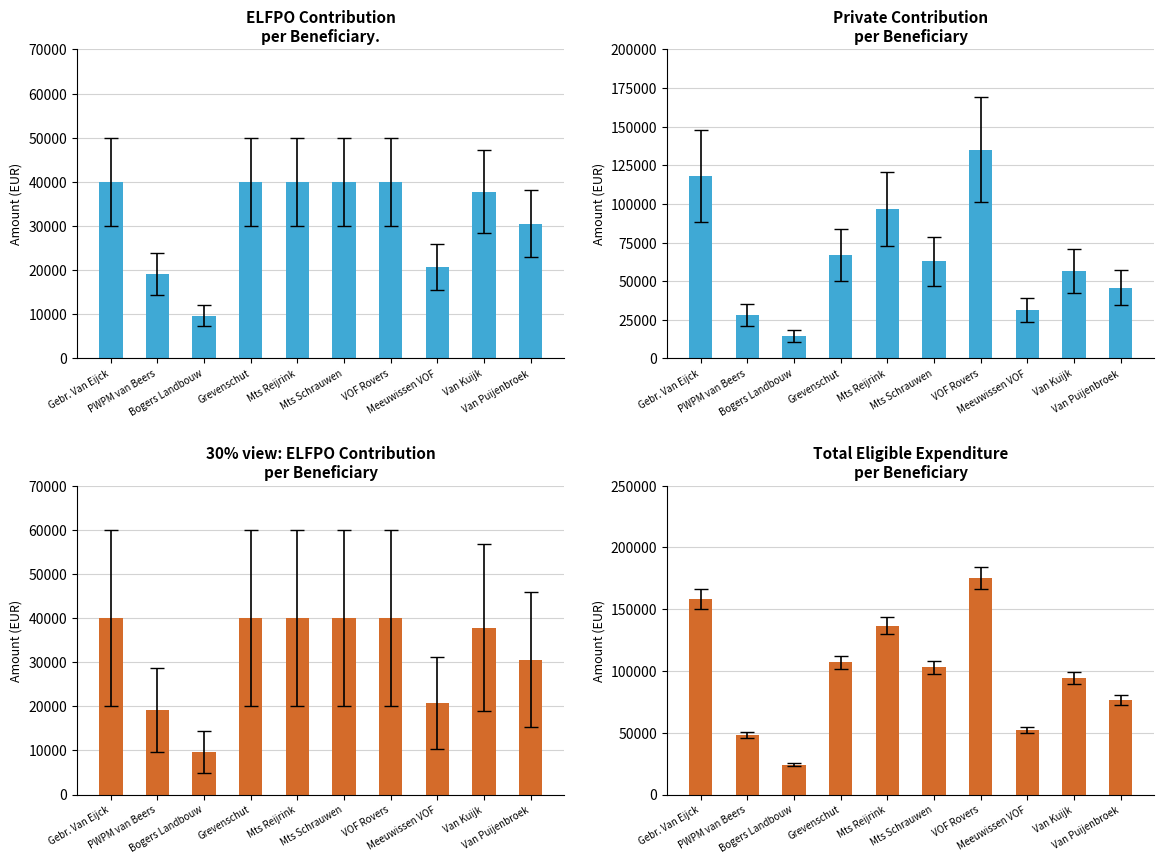

What is the label of the 5th bar from the right?

Mts Schrauwen